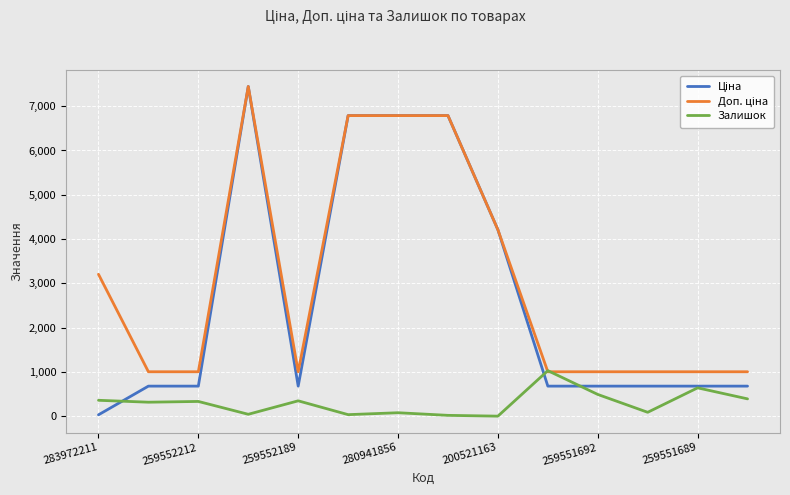

In Залишок, how many points are higher than both neighbors (excluding endpoints)?

5